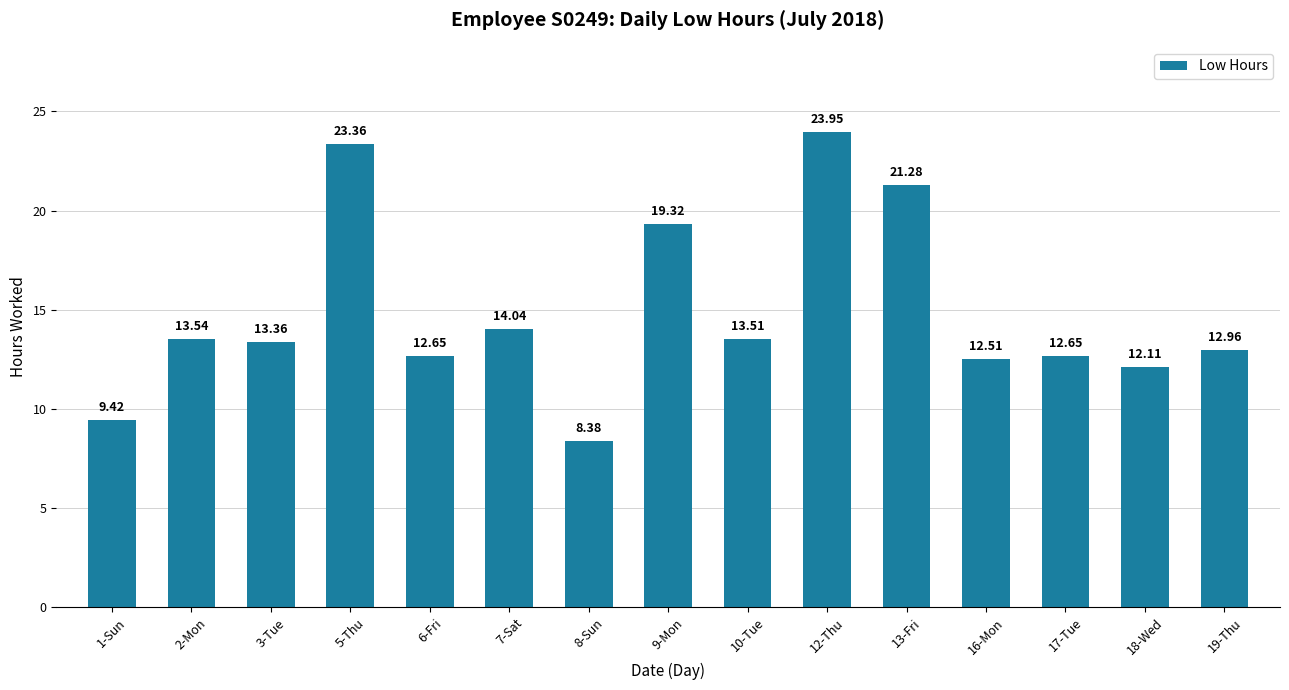

Between 9-Mon and 1-Sun, which is larger?

9-Mon